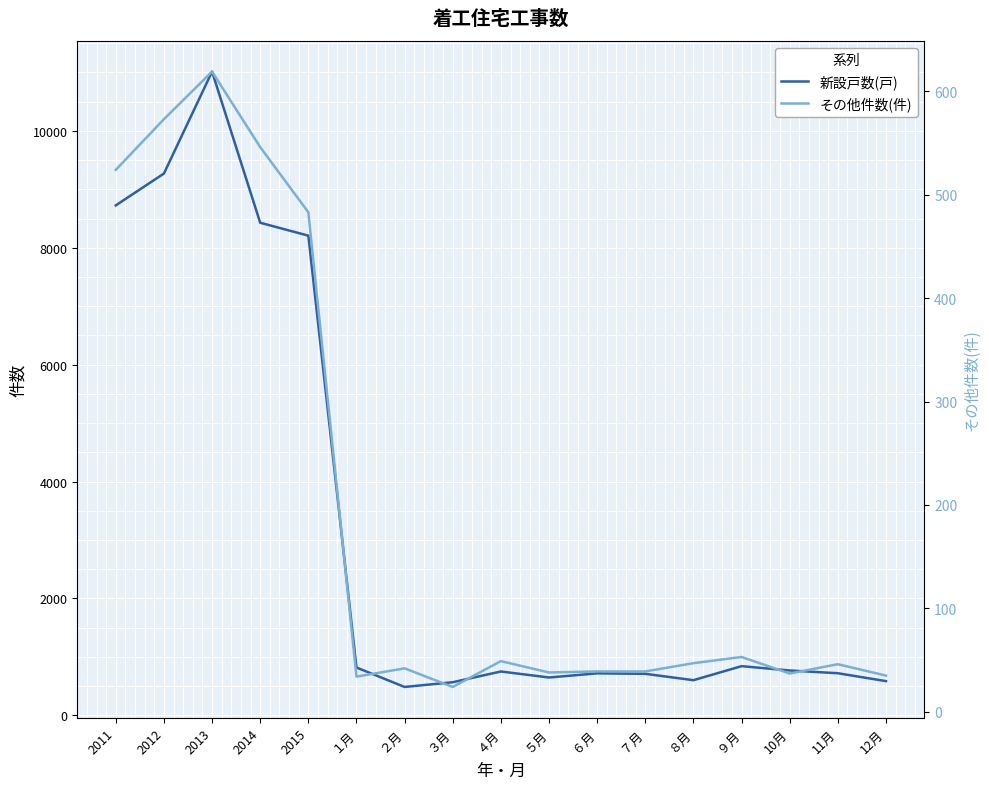

Is this an area chart (filled region under the line)?

No